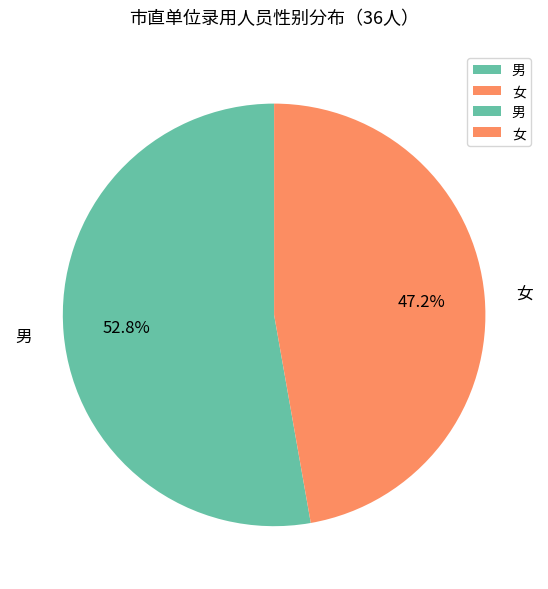

Approximately how many times larger is the value at 女 compared to 男?

0.9